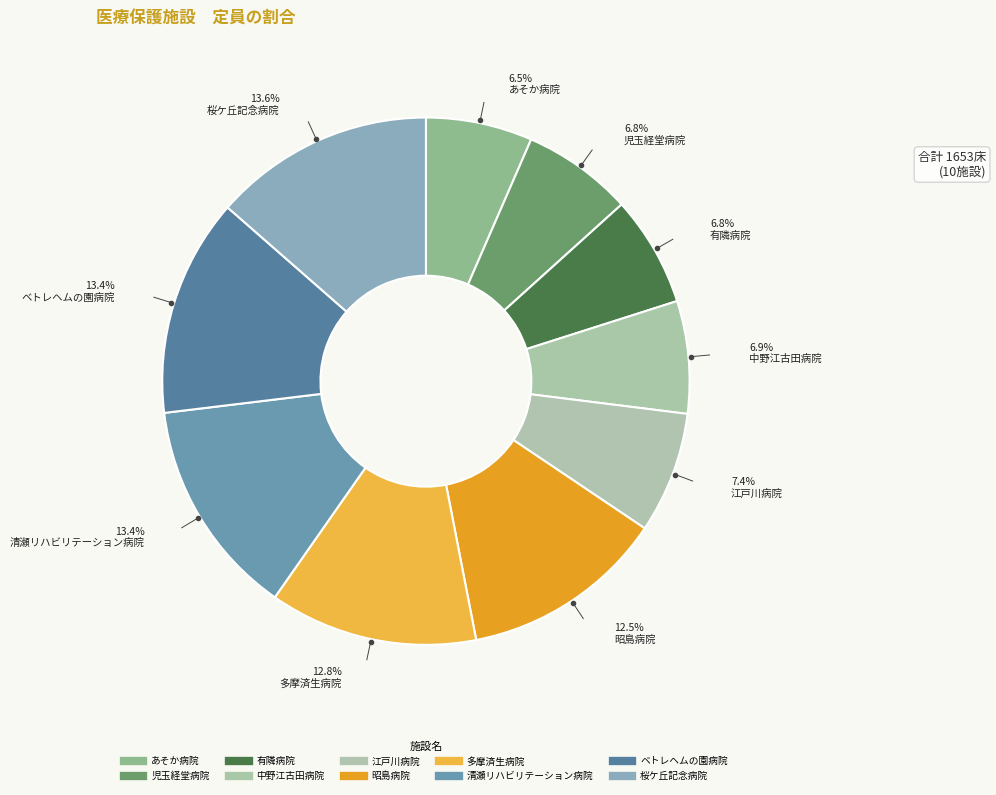

Count the number of slices in the pie.

10